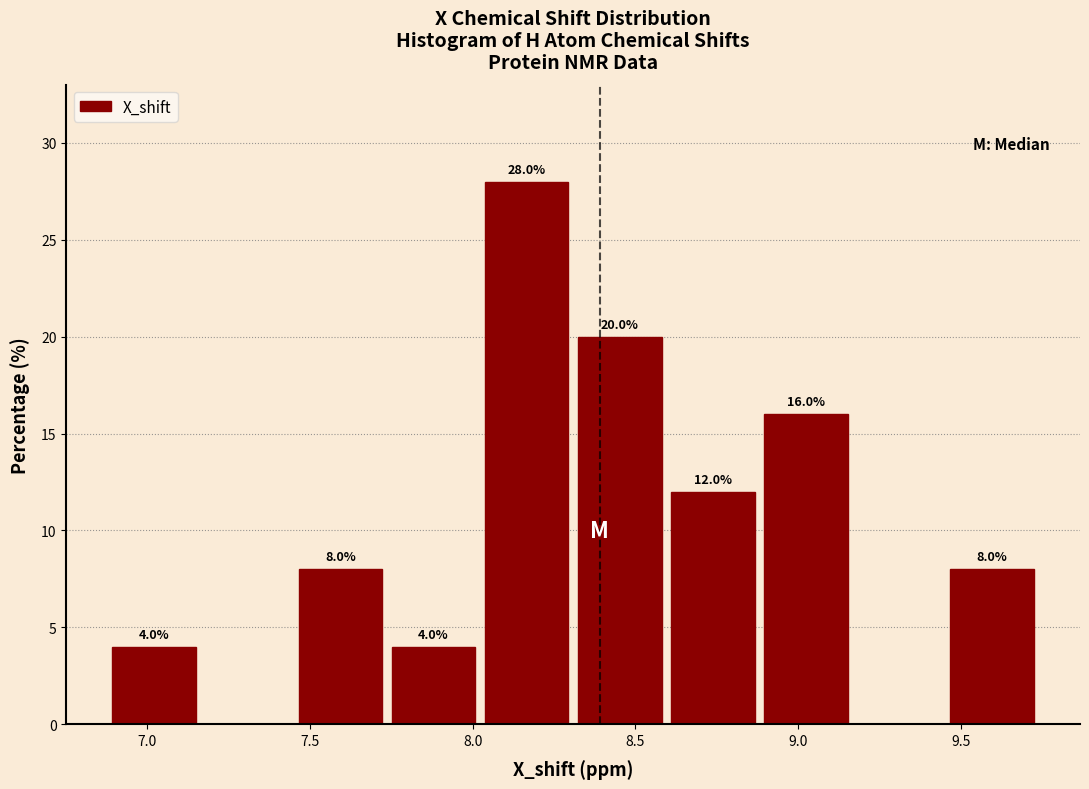

Which range on the x-axis has the tallest bar?

8.00 to 8.30